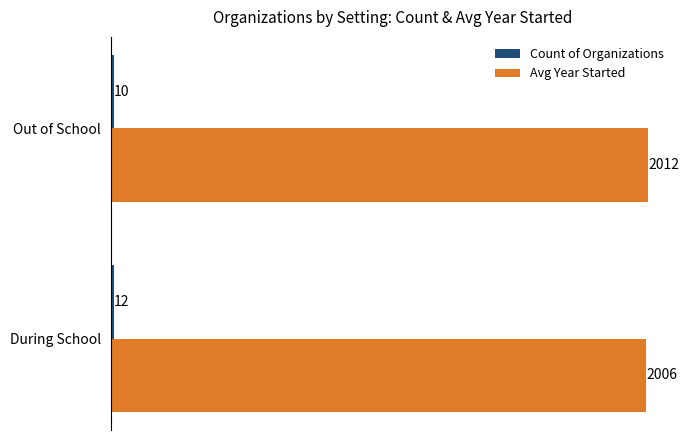

Which series changed the most between During School and Out of School?

Avg Year Started